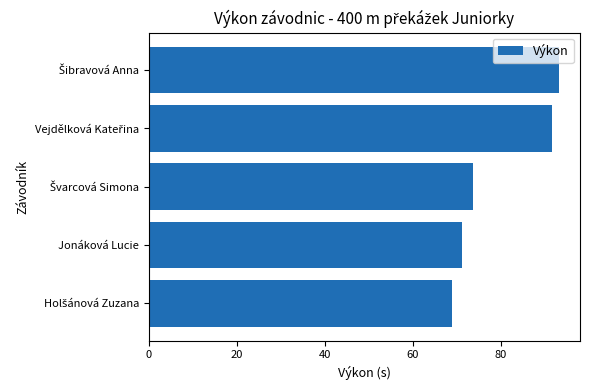

What is the average value?

79.7